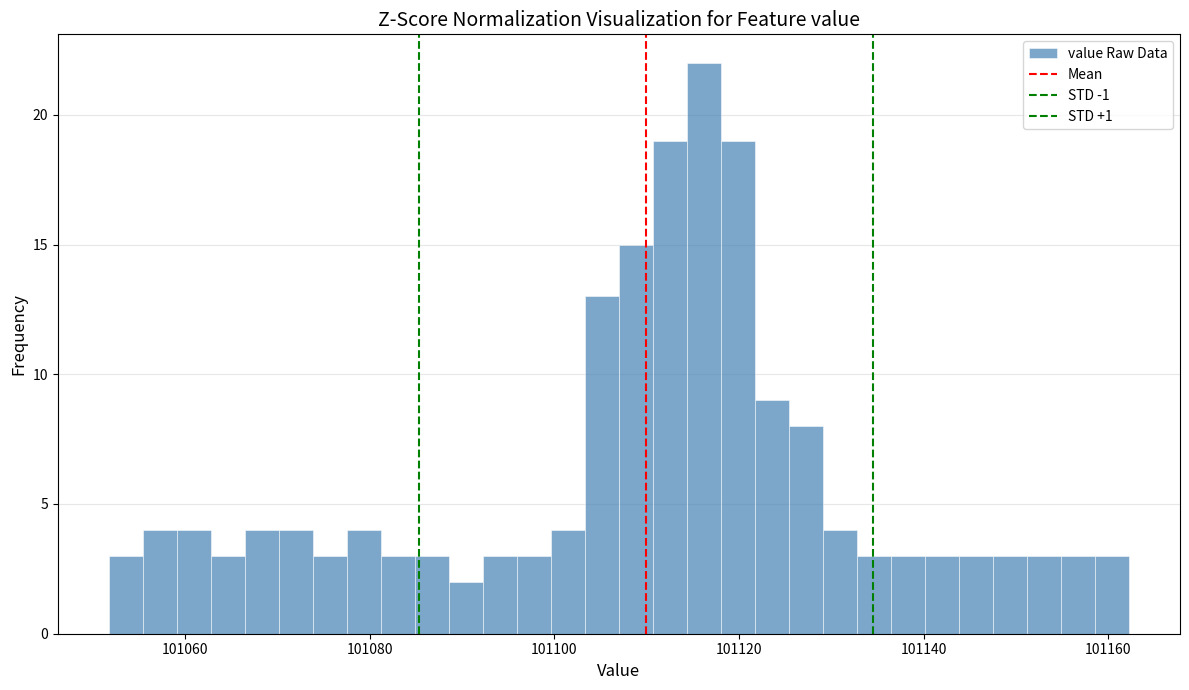

Read against the x-axis, roughly where is the centre of the tallest bar?

101116